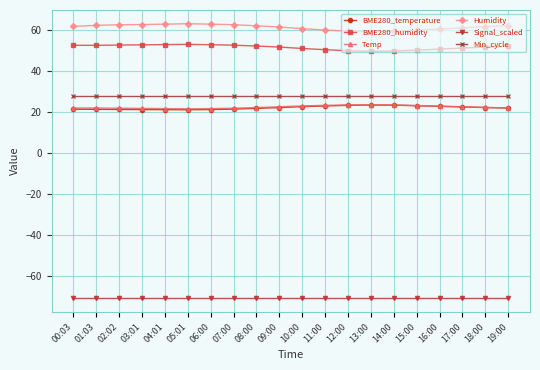

True or false: Min_cycle and Humidity intersect in this chart.

False